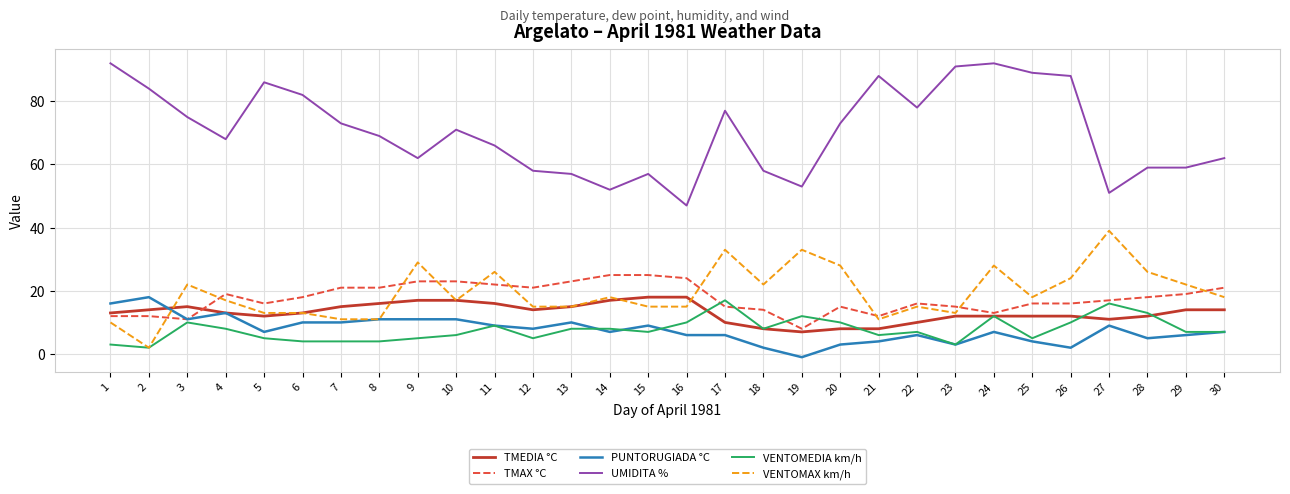

How many intersections are there between TMEDIA °C and TMAX °C?

1